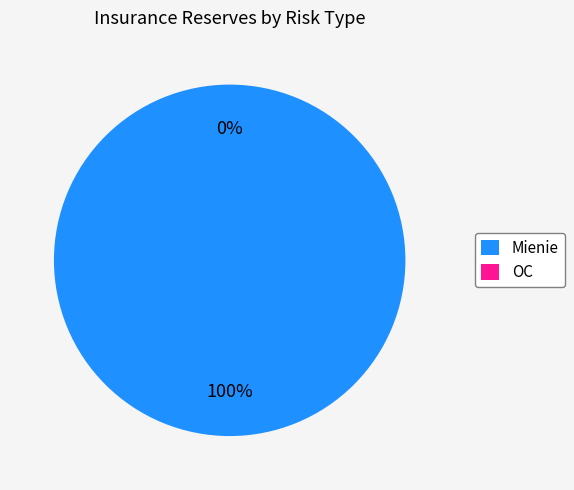

Do OC and Mienie together represent more than half of the pie?

Yes